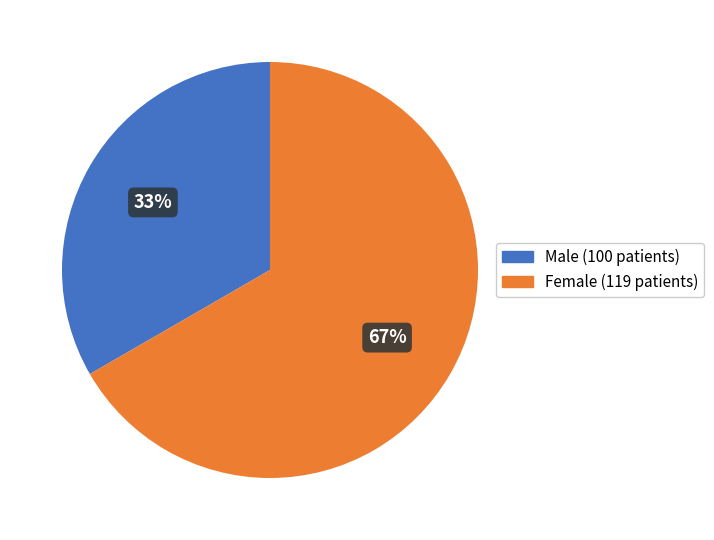

Is it true that Male (100 patients) is 33% of the pie?

True